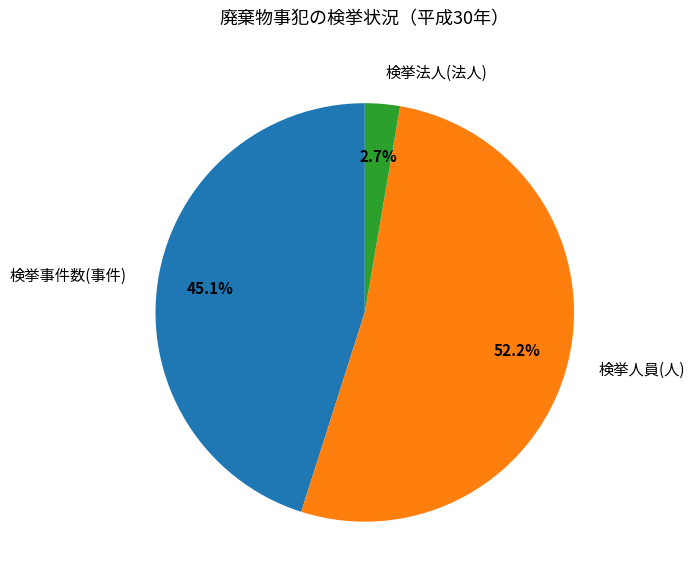

Does 検挙法人(法人) represent more than half of the total?

No